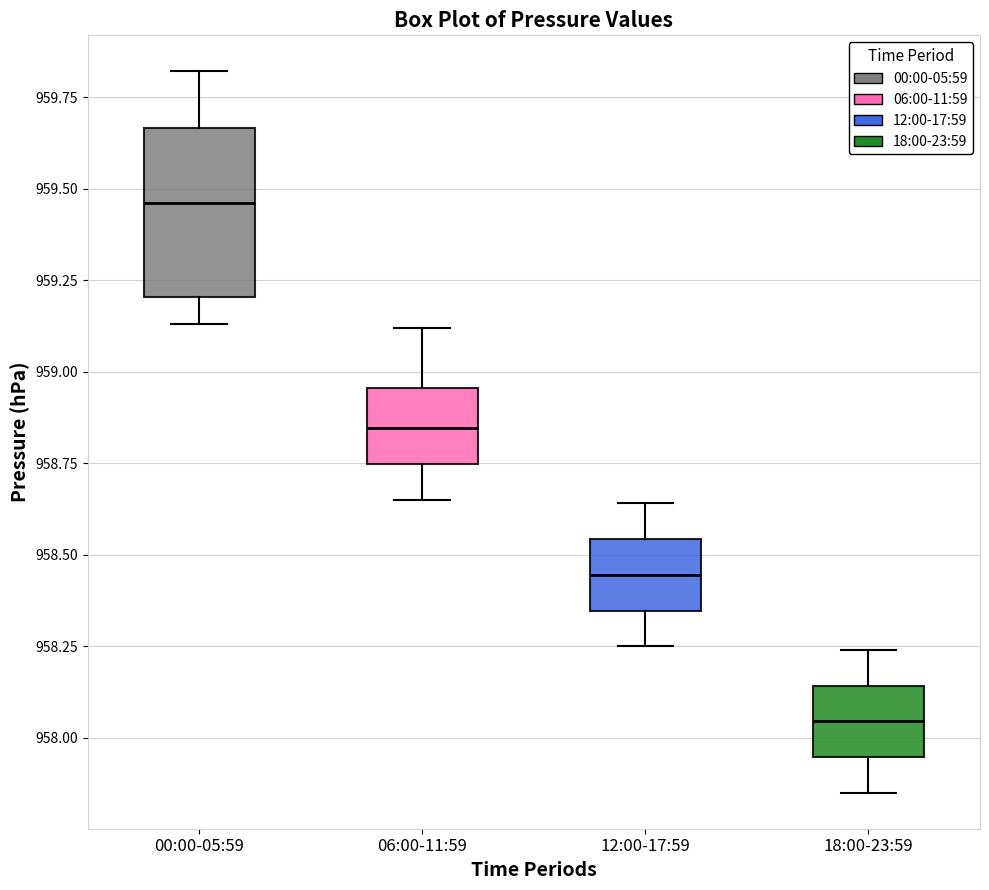

Where is the upper edge of the box for 06:00-11:59 on the y-axis? The values are not printed on the chart, so give them approximately, as read against the axis.

958.95